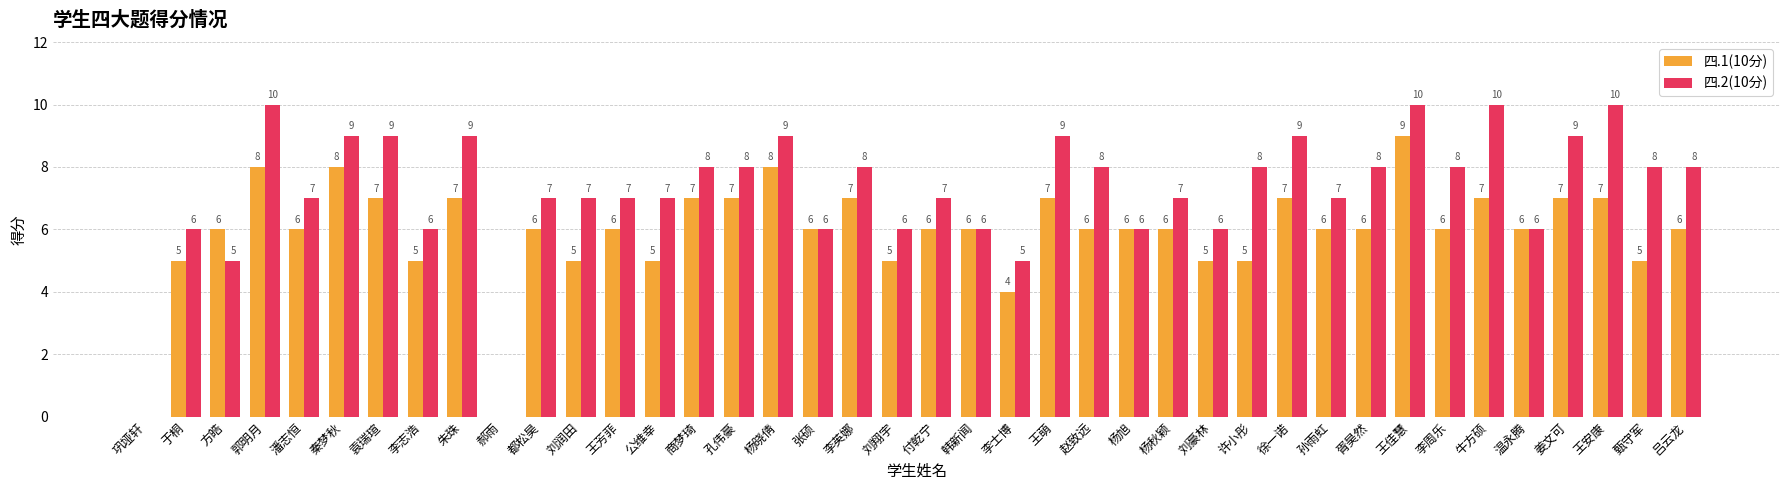

What are all the series names shown in the legend?

四.1(10分), 四.2(10分)